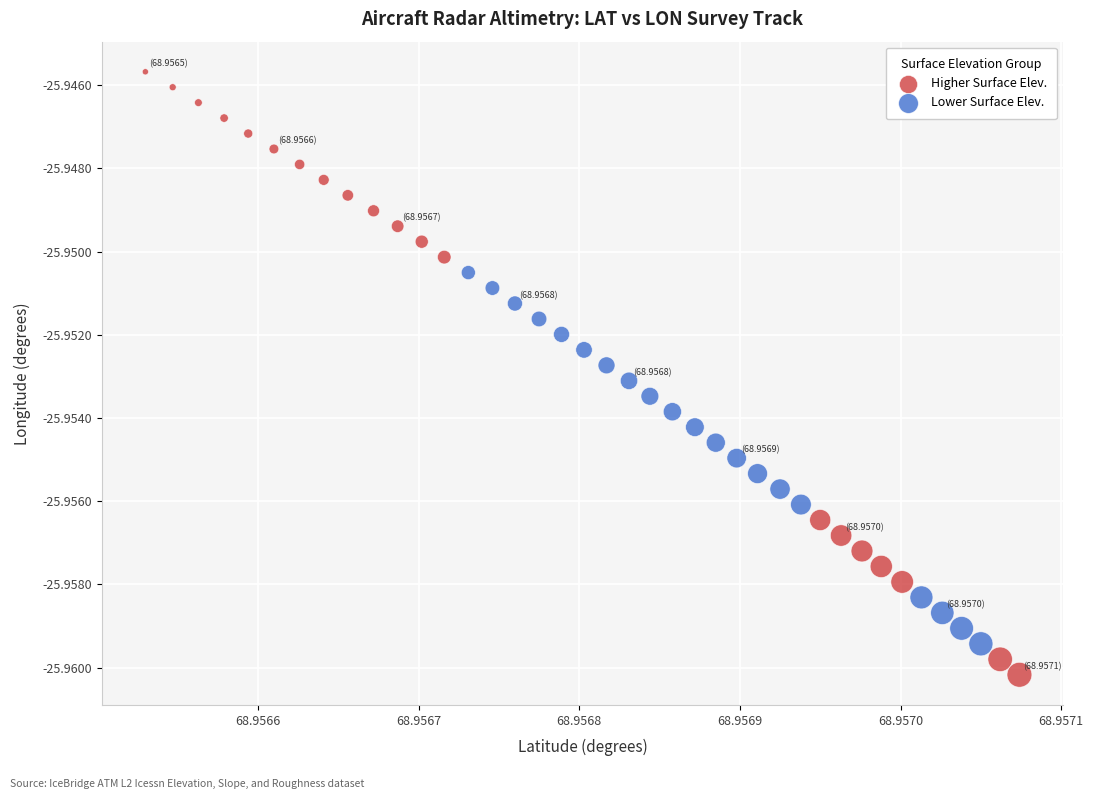

Which series contains the highest Y value?

Higher Surface Elev.